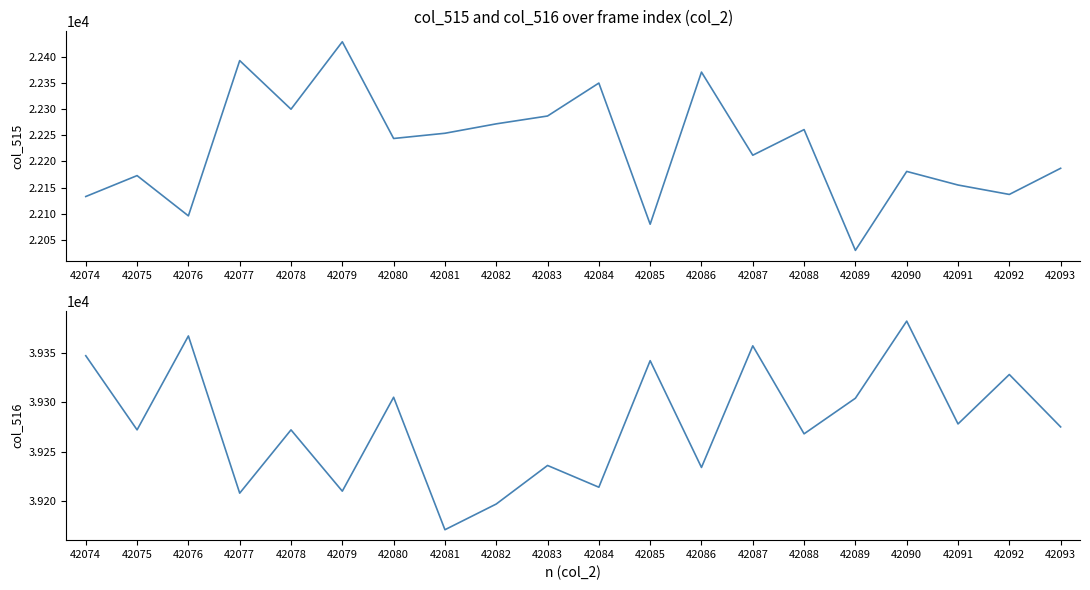

Which series has the largest range (max minus min)?

col_515